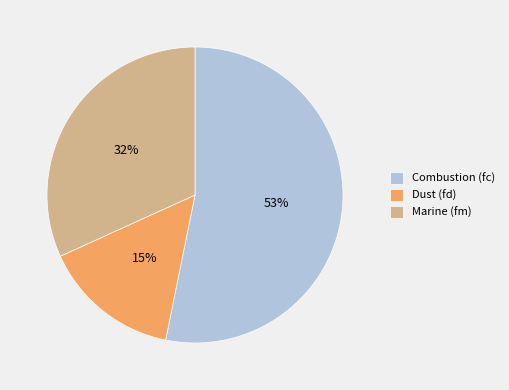

Combined, do Dust (fd) and Combustion (fc) account for over 50%?

Yes